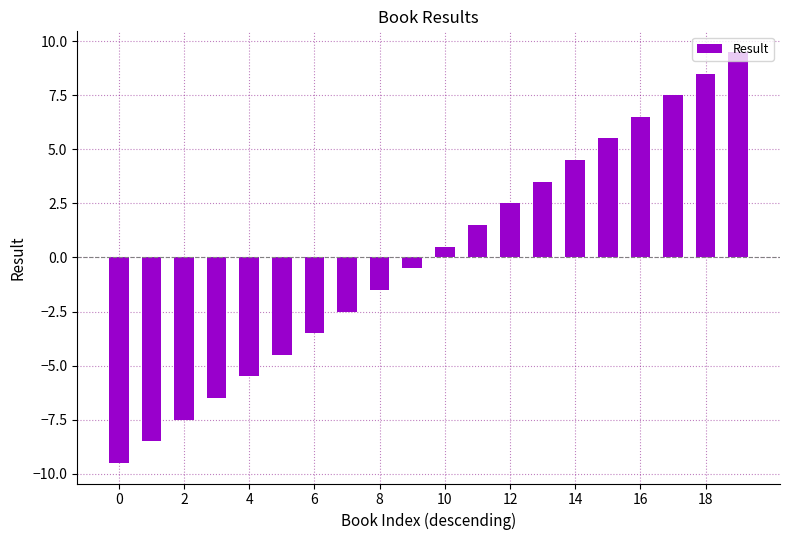

Reading left to right, transcribe all the data shown in this chart.

-9.5	-8.5	-7.5	-6.5	-5.5	-4.5	-3.5	-2.5	-1.5	-0.5	0.5	1.5	2.5	3.5	4.5	5.5	6.5	7.5	8.5	9.5